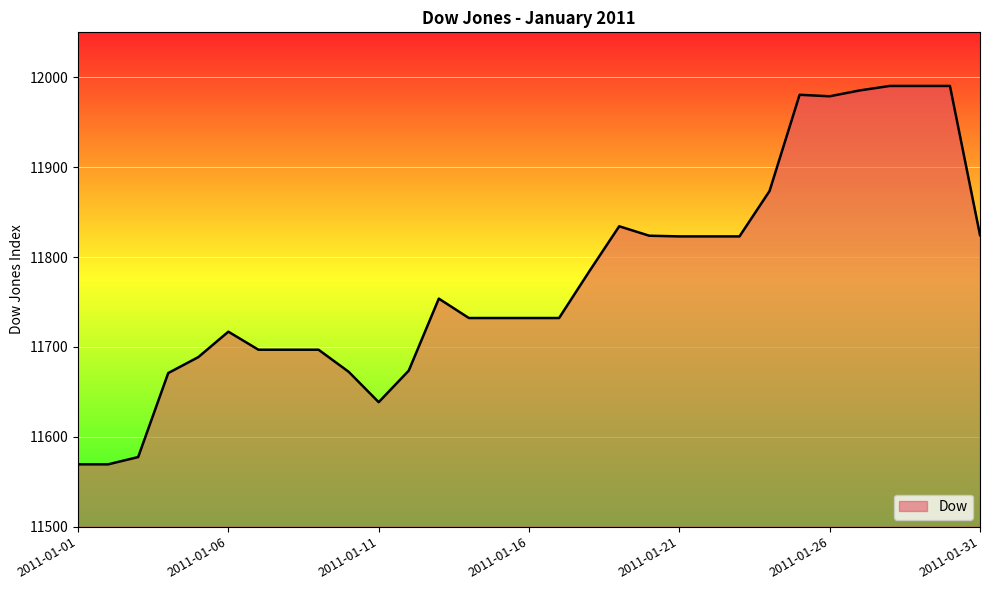

What is the difference between the maximum and minimum values?

421.0